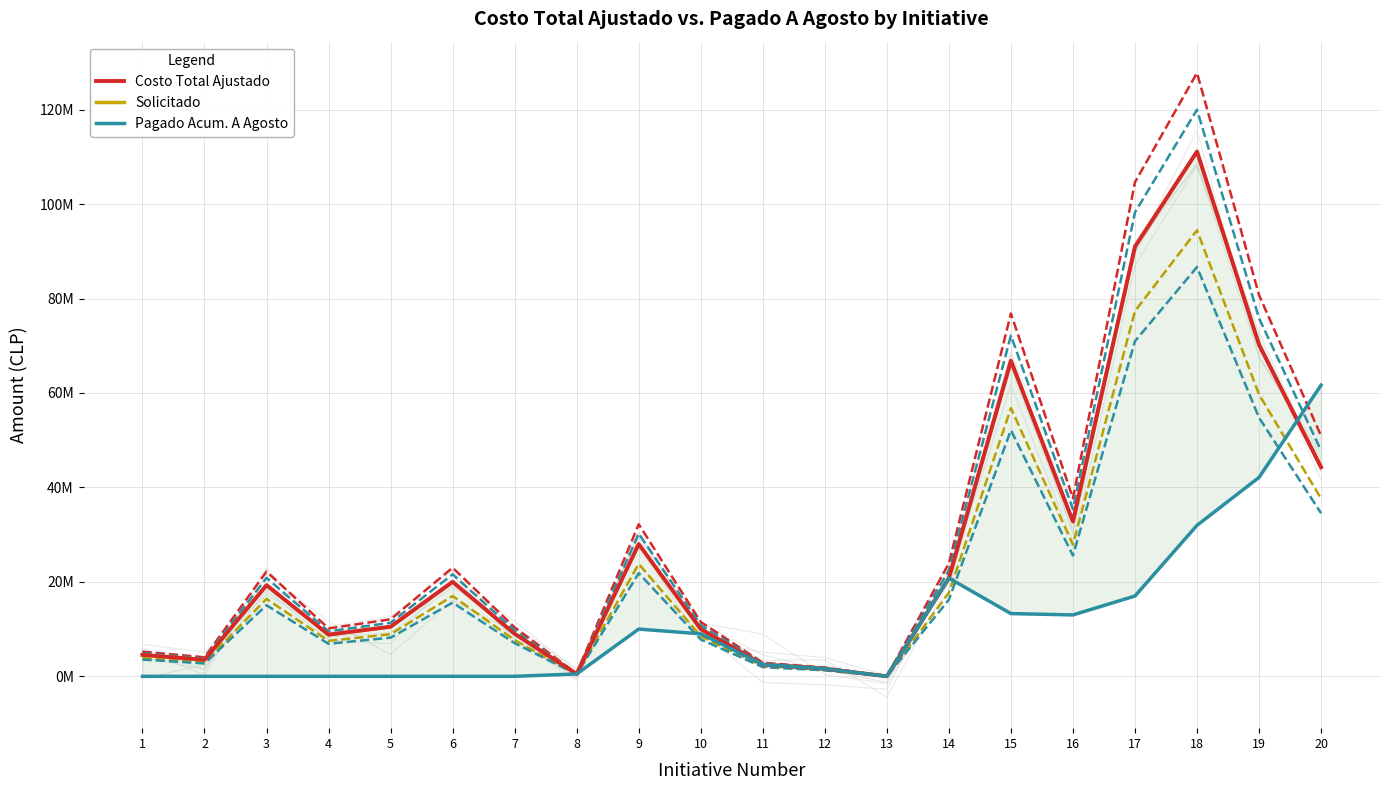

What is the value of the Solicitado point at the 6th from the left?

20000000